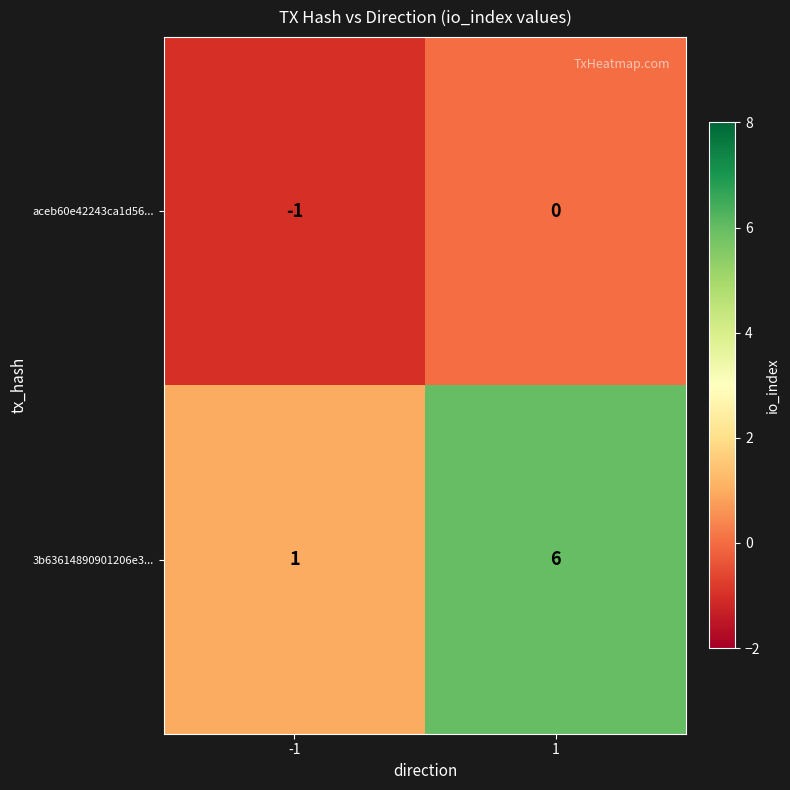

Which series has the largest range (max minus min)?

3b63614890901206e3...